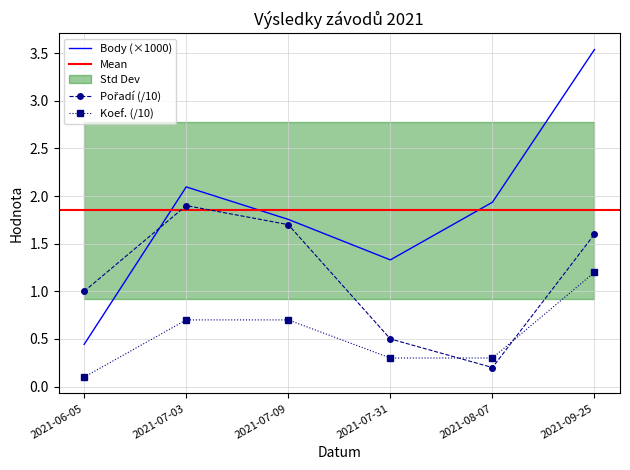

At which label does Pořadí first exceed 1?

2021-07-03